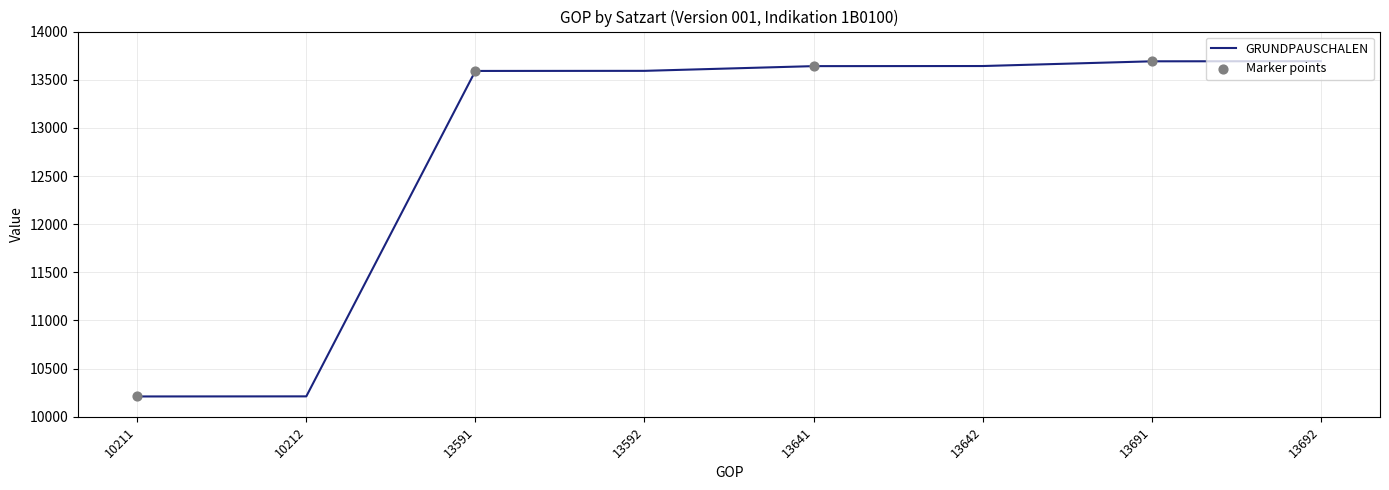

Which has a higher value, 10211 or 13591?

13591